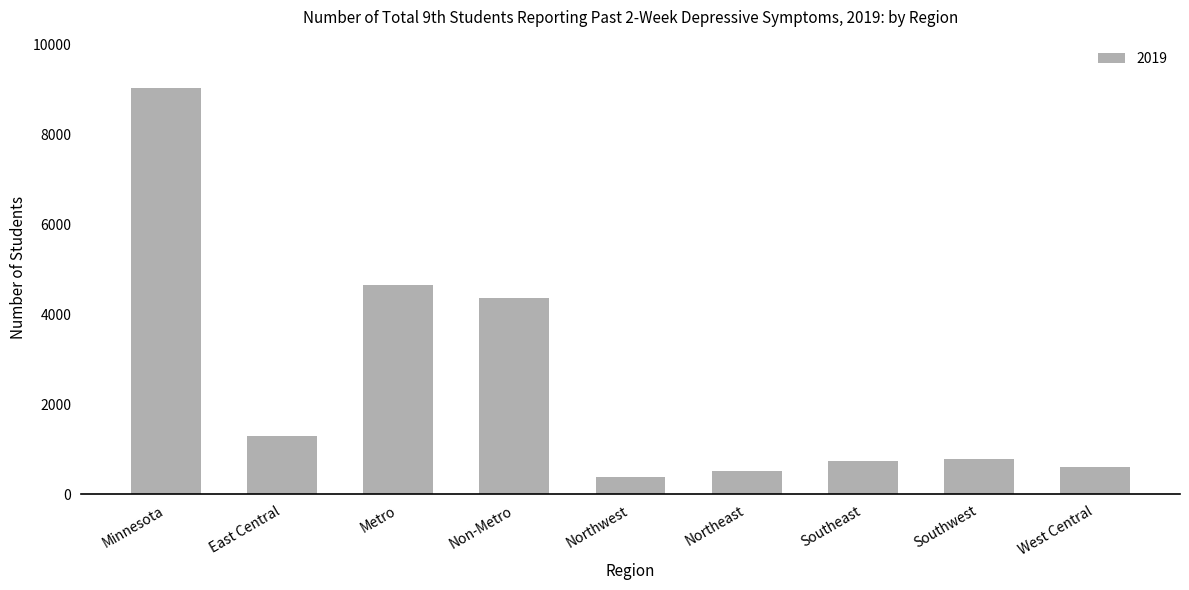

What is the label of the 1st bar from the left?

Minnesota